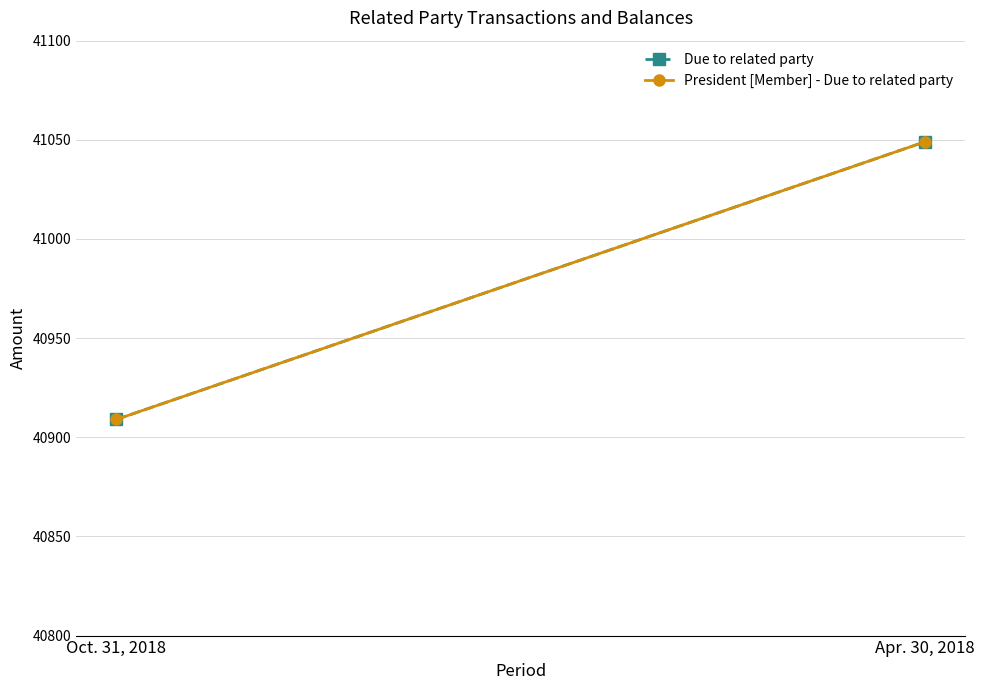

Which has a higher value, Oct. 31, 2018 or Apr. 30, 2018?

Apr. 30, 2018